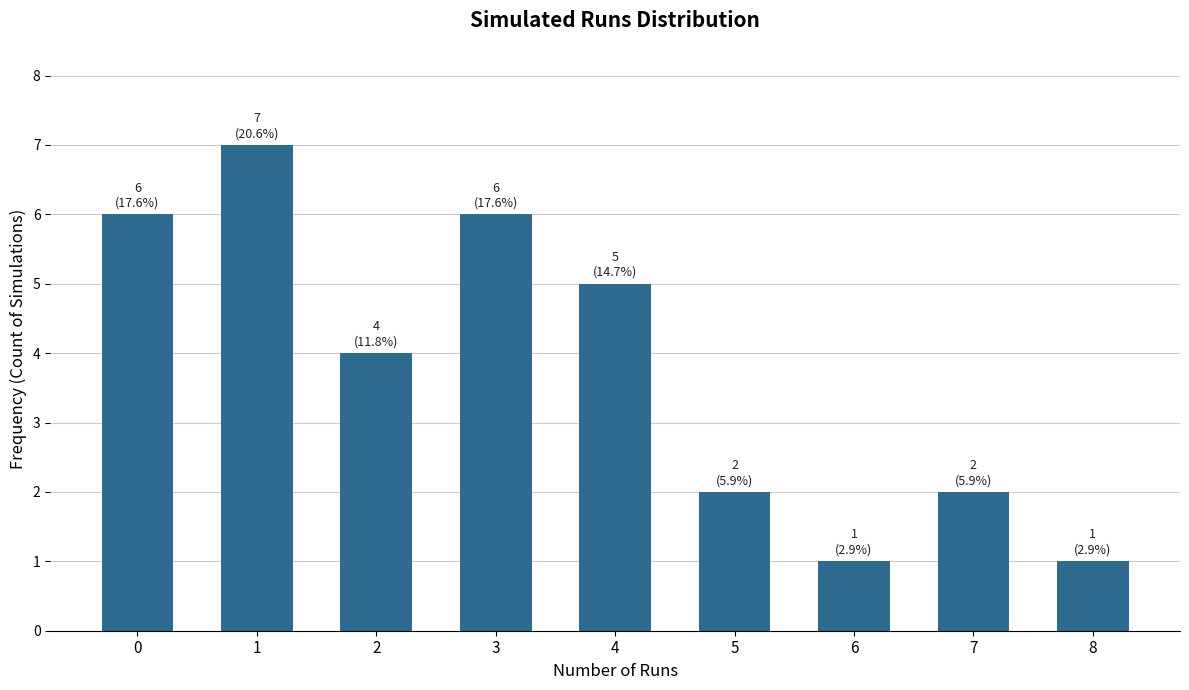

Approximately how many times larger is the value at 4 compared to 6?

5.0